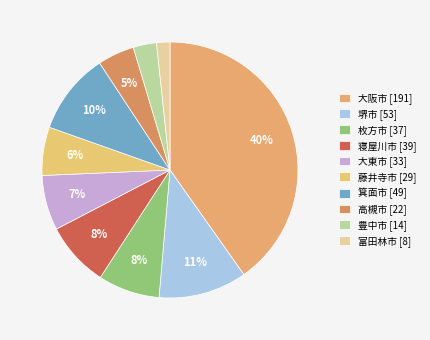

What portion of the pie excludes 寝屋川市?

91.8%